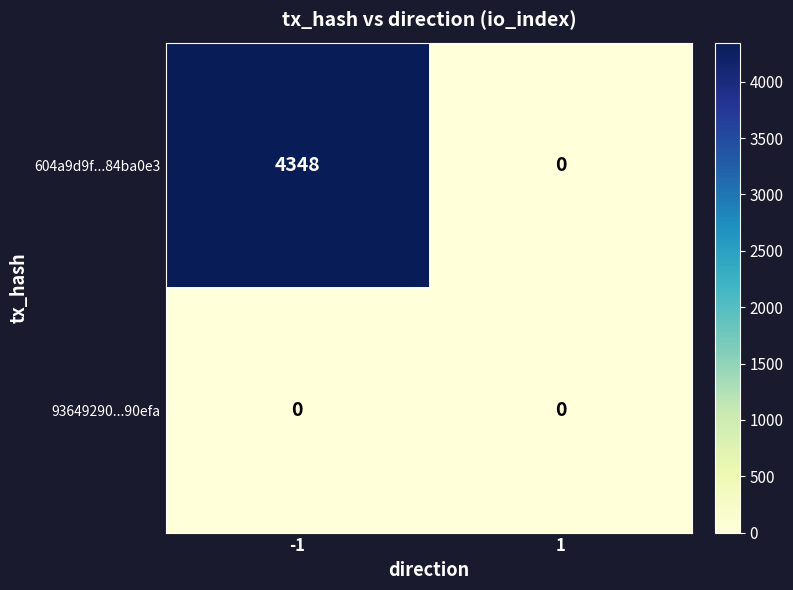

True or false: 604a9d9f...84ba0e3 has a value of 0 at 1.

True